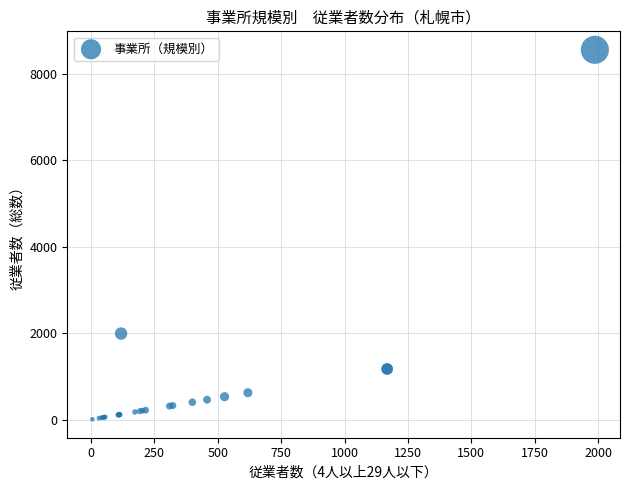

What Y value in the scatter plot is closest to 4277?

1987